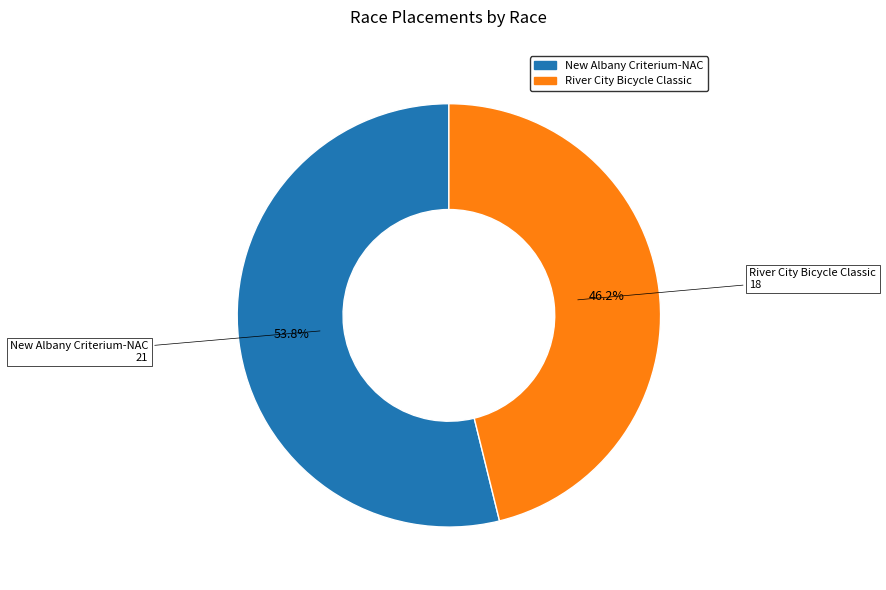

Which category has the biggest portion of the pie?

New Albany Criterium-NAC